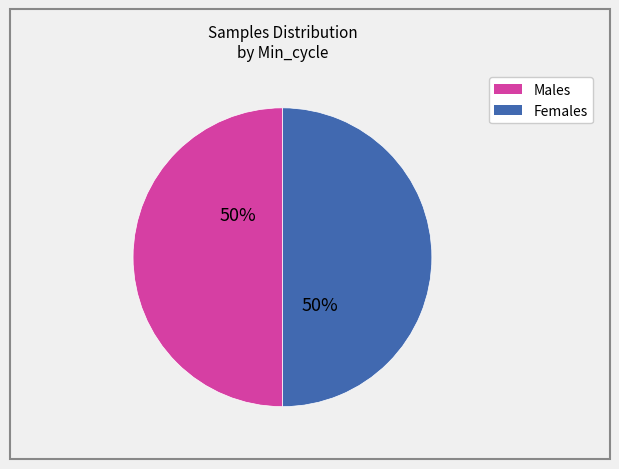

To the nearest percent, what is the average slice percentage?

50%